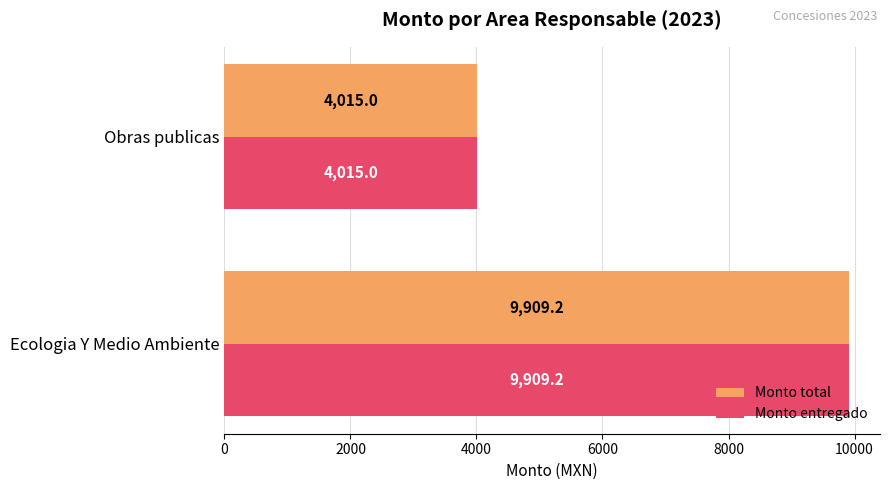

At how many categories does at least one series exceed 6140?

1